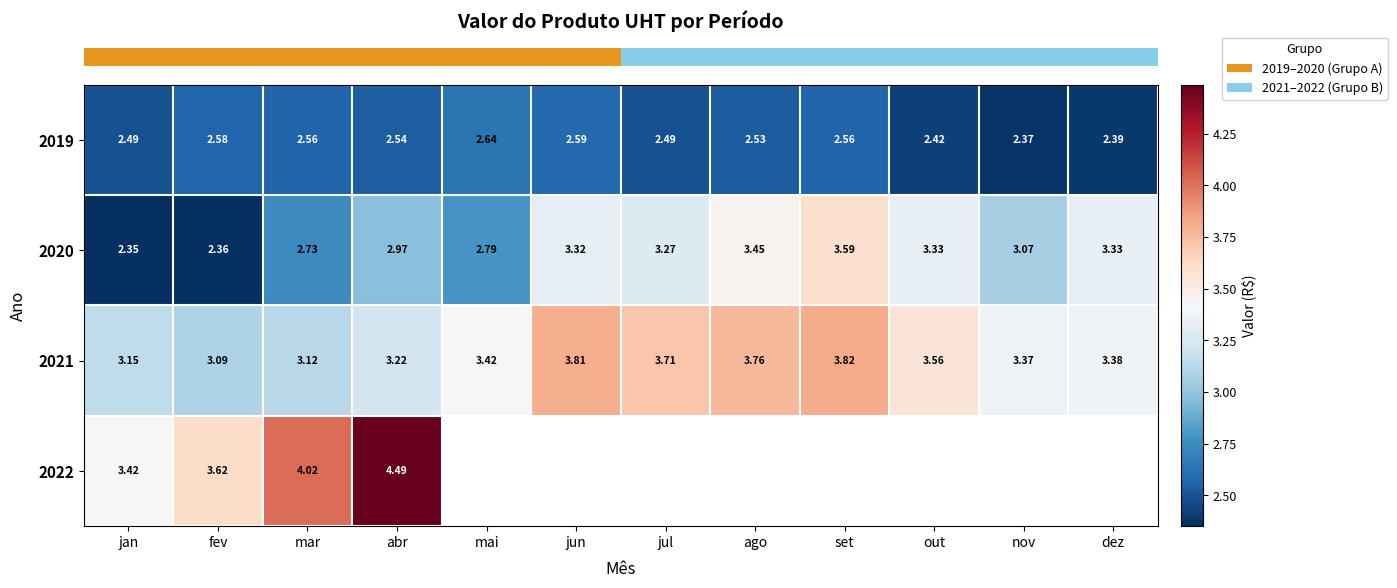

Which has a higher value, mar or ago?

mar